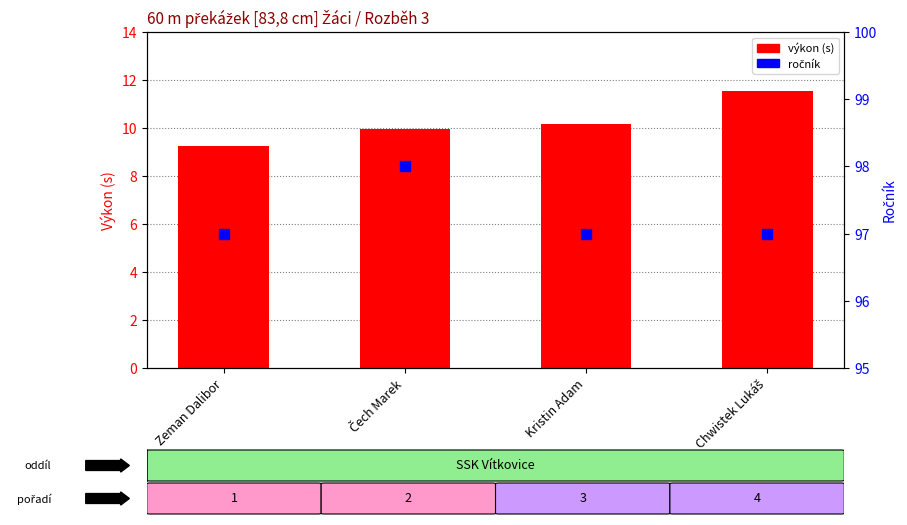

At which category is the sum across all series the highest?

Chwistek Lukáš